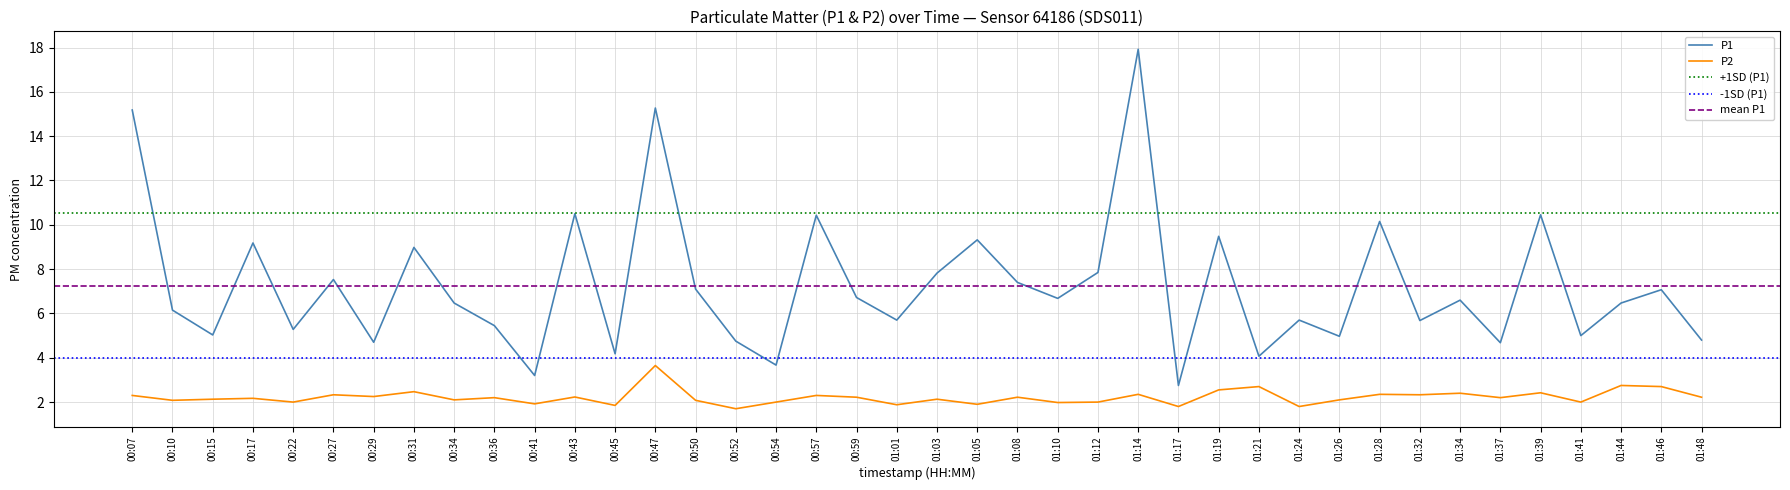

True or false: P2 and P1 cross at least once.

False